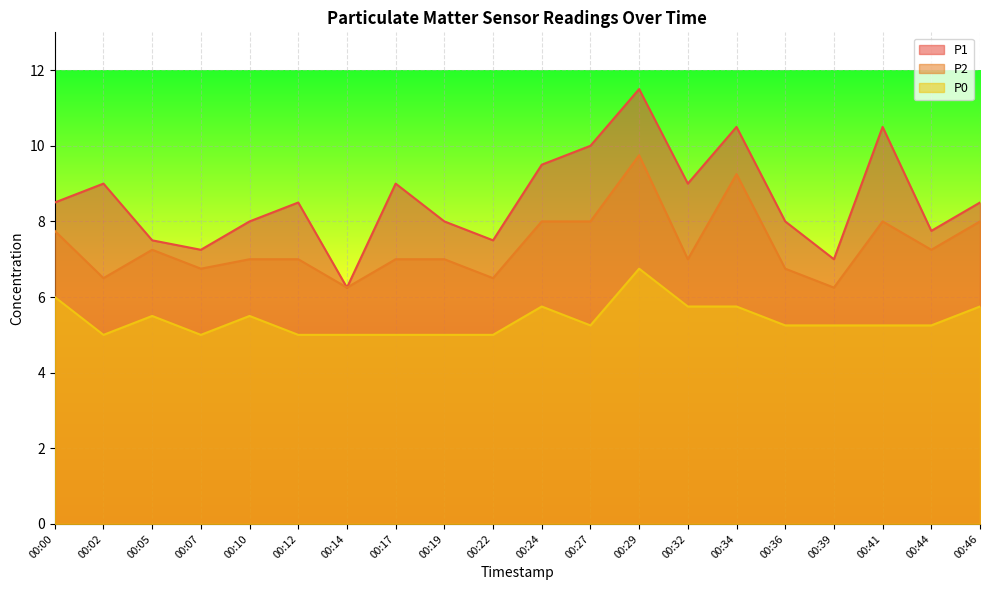

What is the difference between the P1 values at 00:36 and 00:46?

0.5